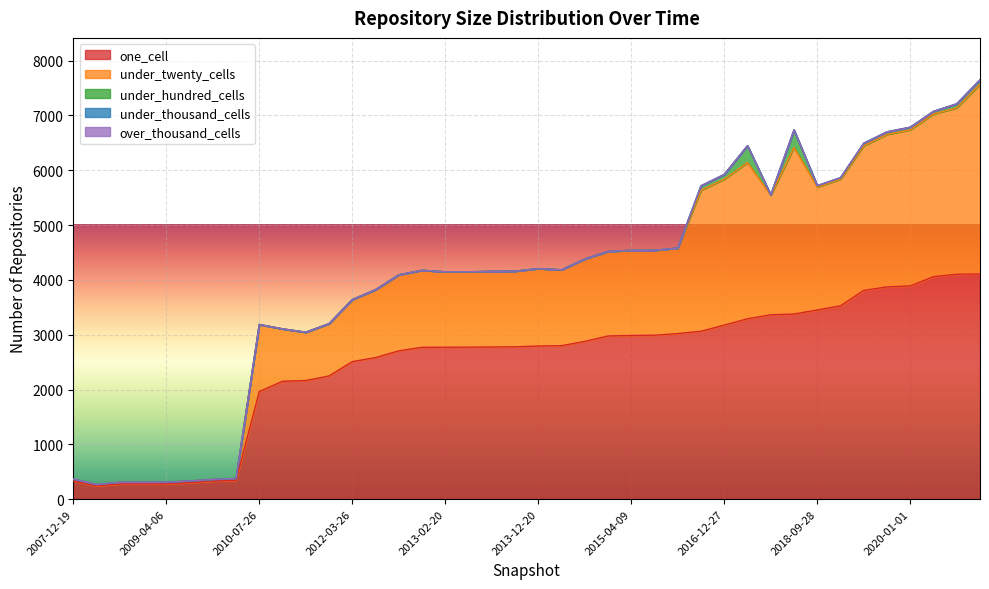

What is the label of the 22nd point from the right?

2013-07-09